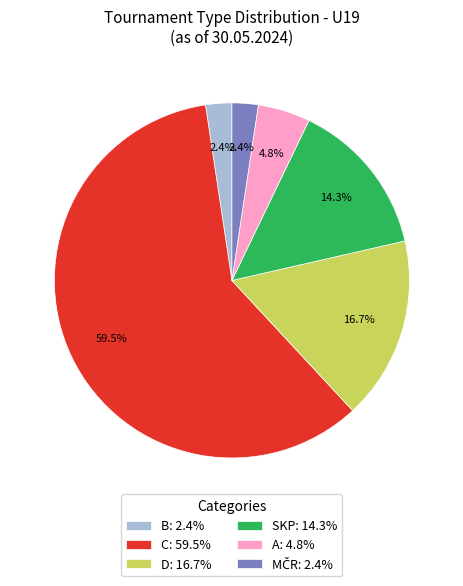

Count the number of slices in the pie.

6